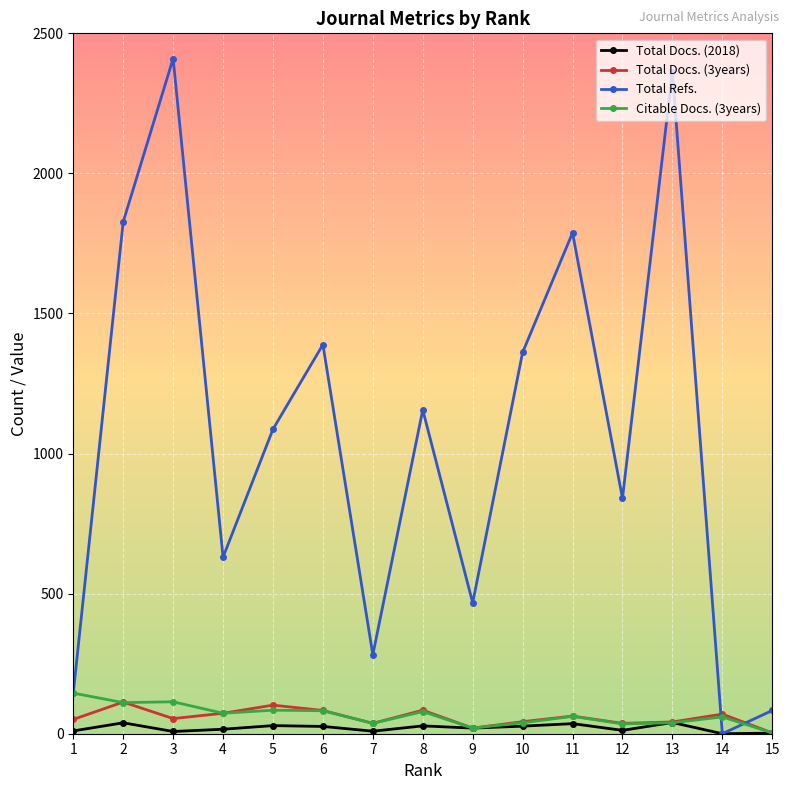

At which category does Total Refs. reach its first local peak?

3